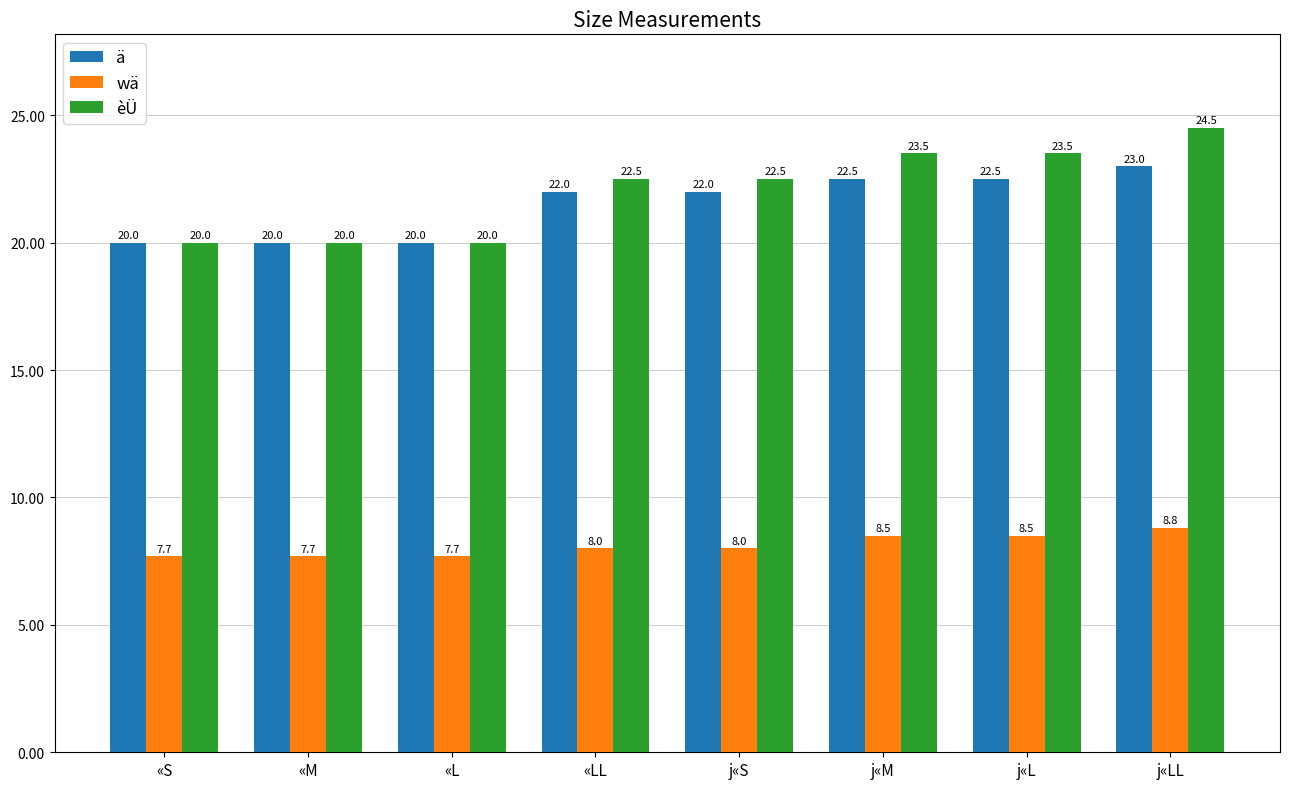

Which series has the largest total across all categories?

èÜ